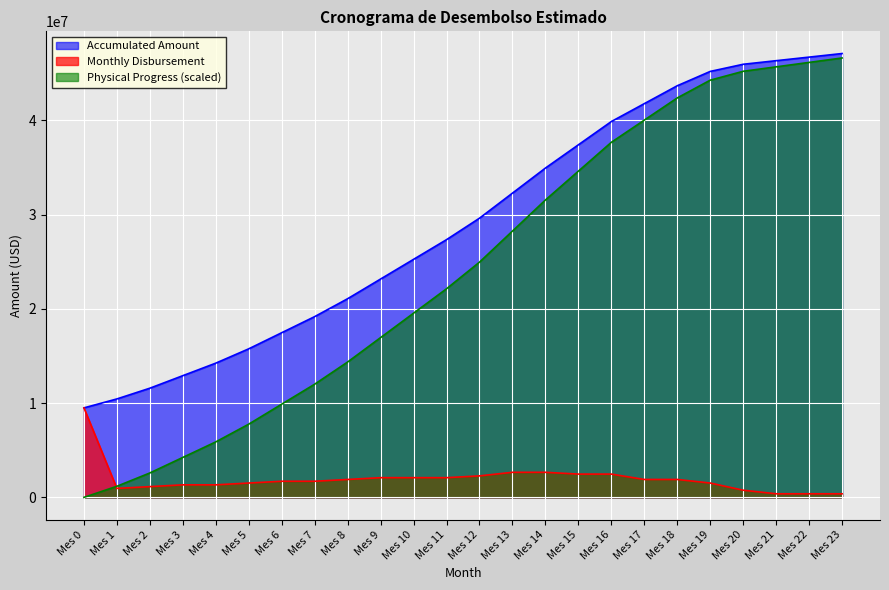

How many interior local valleys does the Monthly Disbursement series have?

1